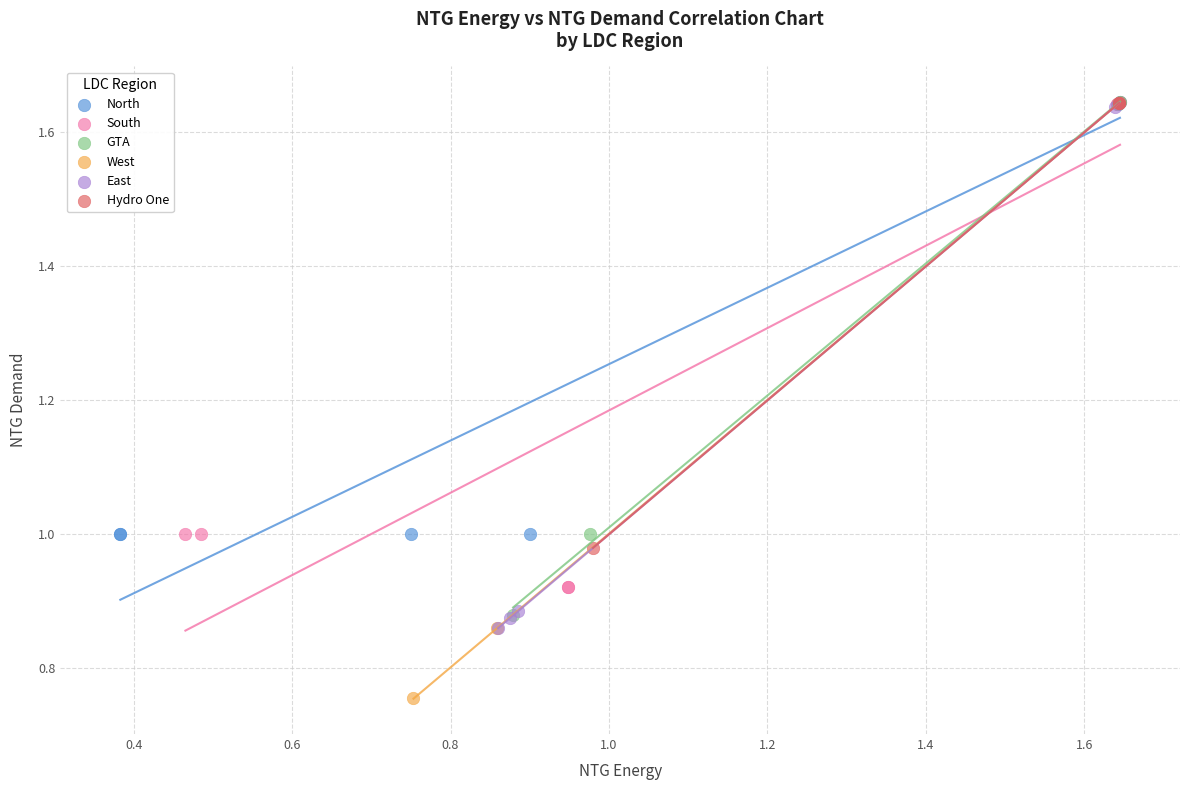

Which series has the widest spread of Y values?

West